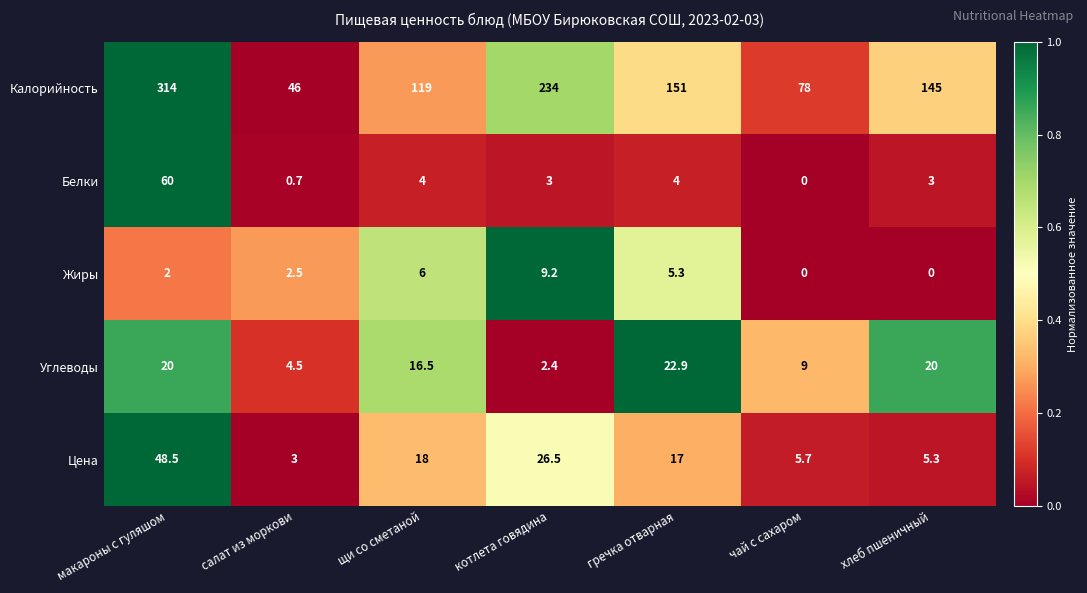

Which series has the largest range (max minus min)?

Калорийность